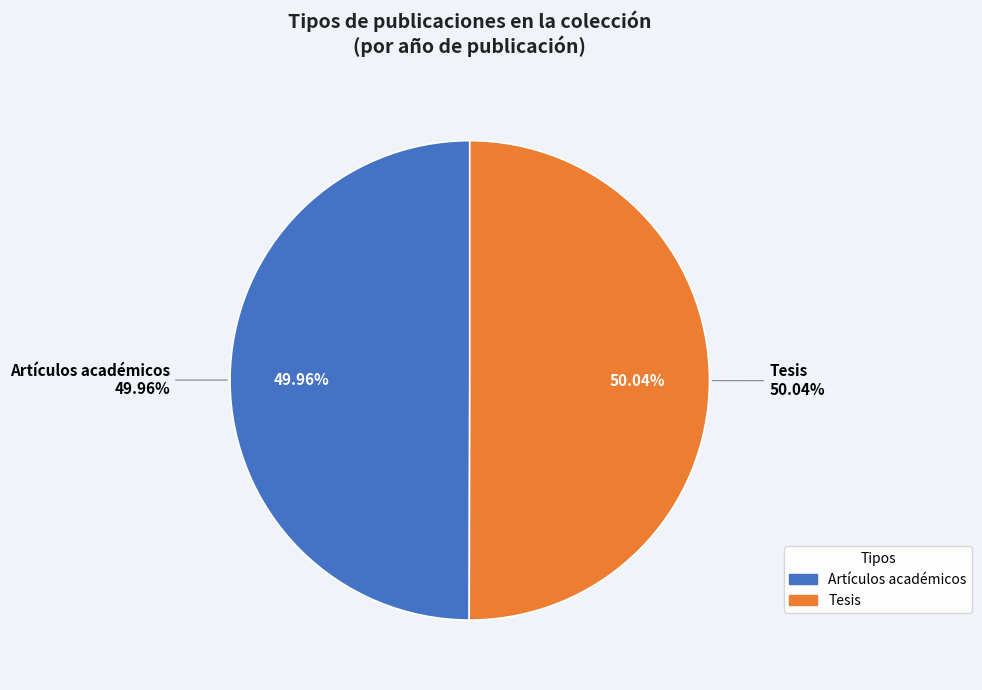

How many slices are in this pie chart?

2